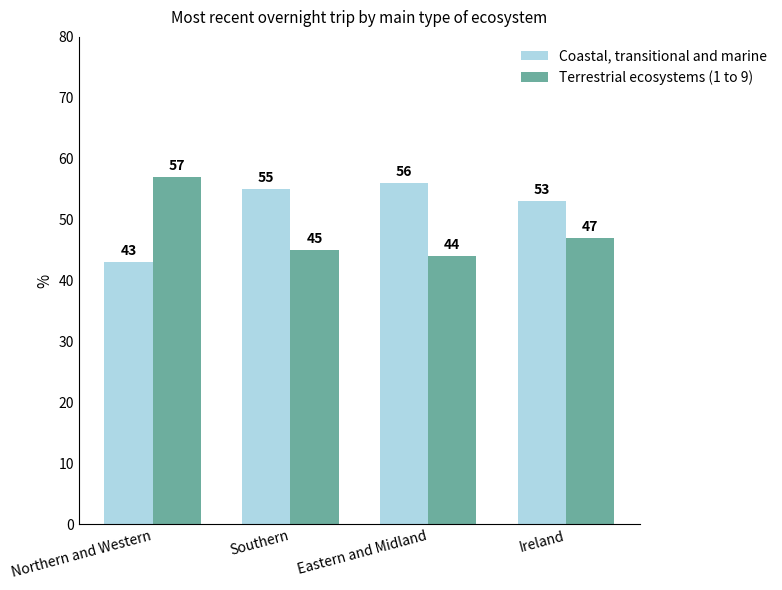

Reading right to left, extract all data points from this chart.

Coastal, transitional and marine: Ireland=53	Eastern and Midland=56	Southern=55	Northern and Western=43
Terrestrial ecosystems (1 to 9): Ireland=47	Eastern and Midland=44	Southern=45	Northern and Western=57